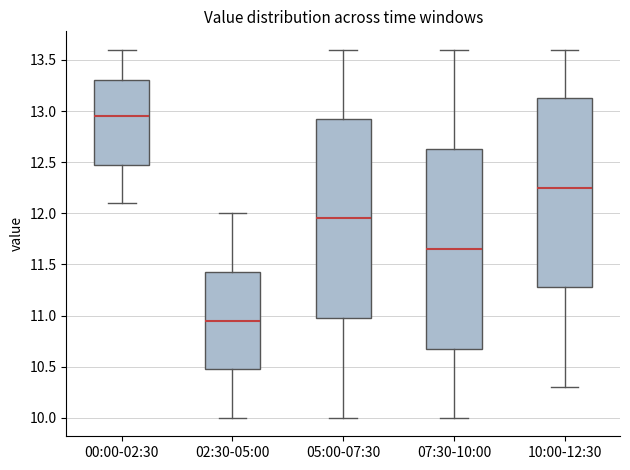

Where is the lower edge of the box for 05:00-07:30 on the y-axis? The values are not printed on the chart, so give them approximately, as read against the axis.

11.00